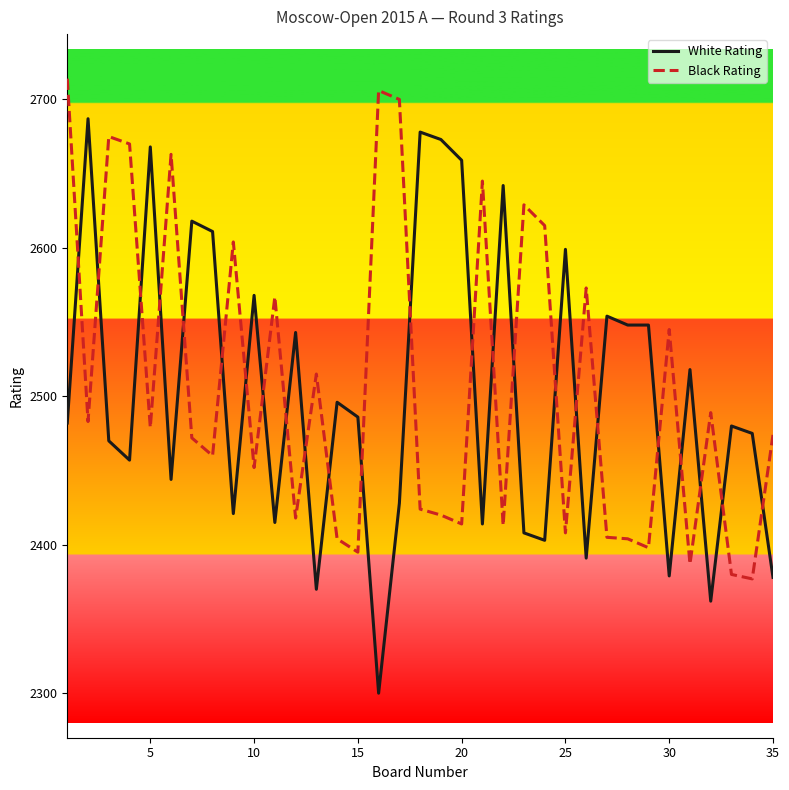

Rank the series by their maximum value, from highest to lowest.

Black Rating, White Rating